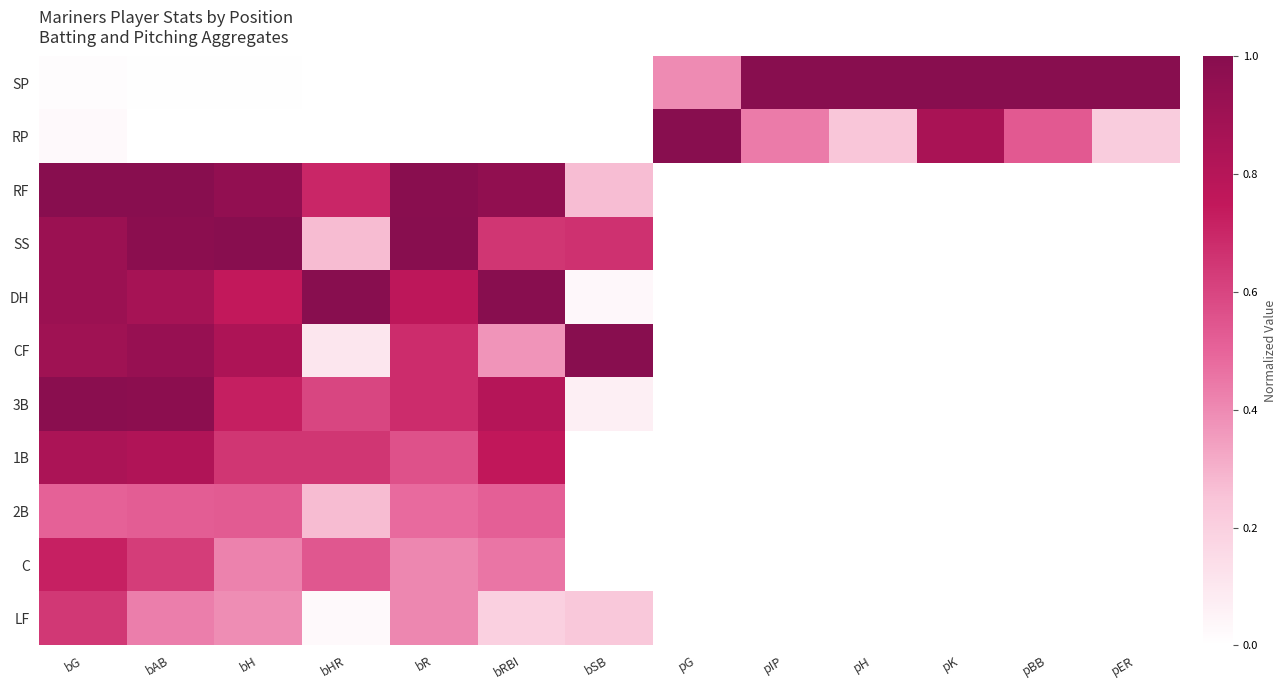

What is the greatest value displayed?

1.0